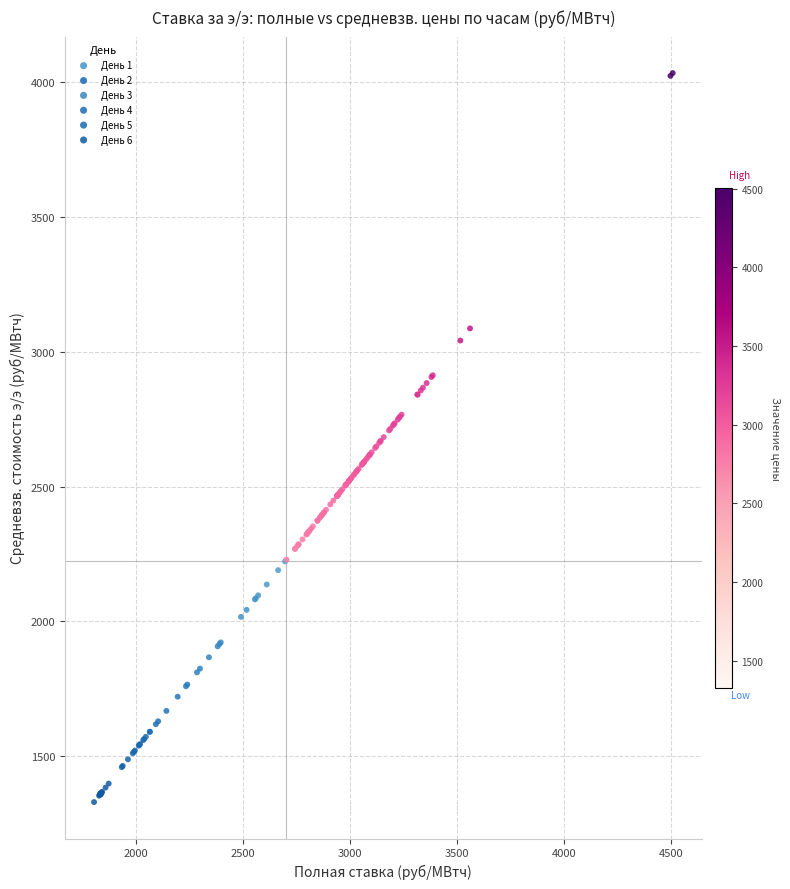

Which series has the widest spread of Y values?

День 2